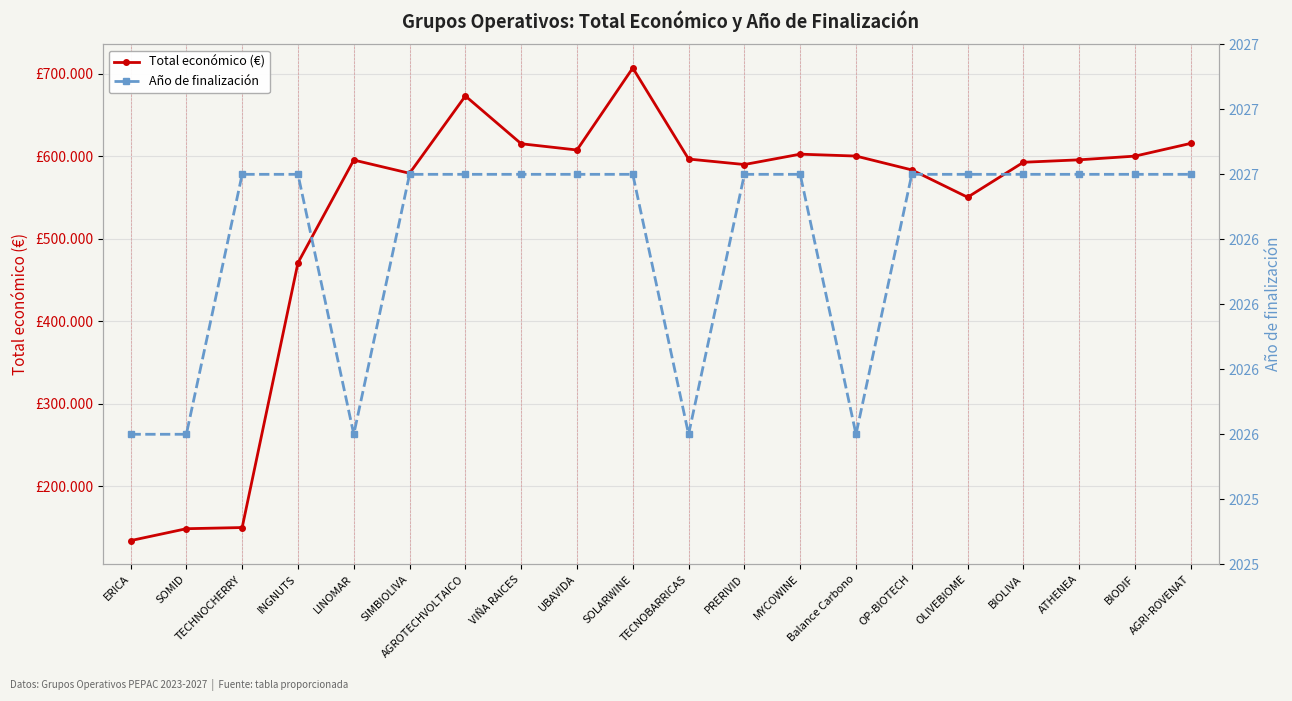

Reading left to right, transcribe all the data shown in this chart.

Total económico (€): 134112.0	148534.0	149950.0	470675.0	595173.0	579152.0	672807.0	614907.0	607342.0	706697.0	596384.0	589731.0	602295.4	599992.0	583223.0	550111.0	592475.0	595436.0	599927.0	615375.0
Año de finalización: 2026.0	2026.0	2027.0	2027.0	2026.0	2027.0	2027.0	2027.0	2027.0	2027.0	2026.0	2027.0	2027.0	2026.0	2027.0	2027.0	2027.0	2027.0	2027.0	2027.0